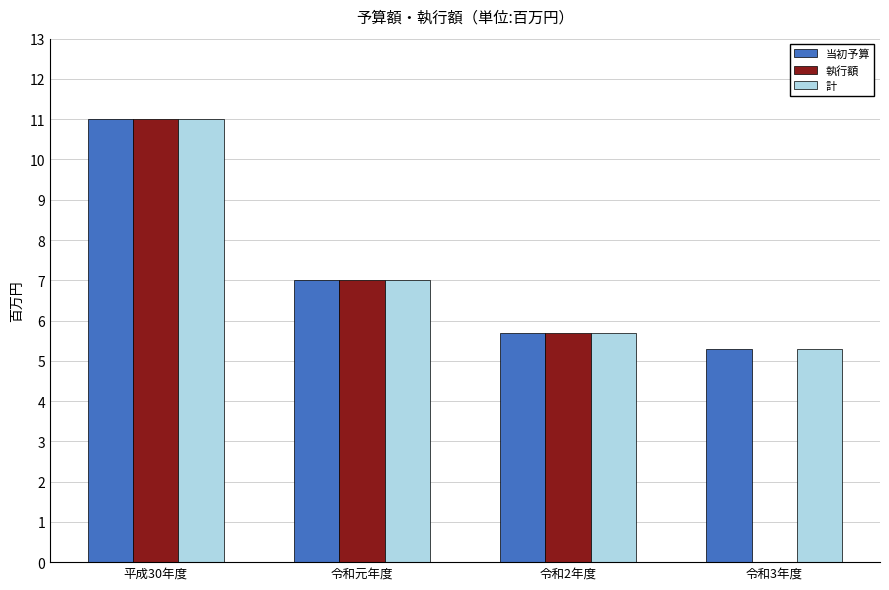

Reading left to right, extract all data points from this chart.

当初予算: 平成30年度=11.0	令和元年度=7.0	令和2年度=5.7	令和3年度=5.3
執行額: 平成30年度=11.0	令和元年度=7.0	令和2年度=5.7	令和3年度=0.0
計: 平成30年度=11.0	令和元年度=7.0	令和2年度=5.7	令和3年度=5.3